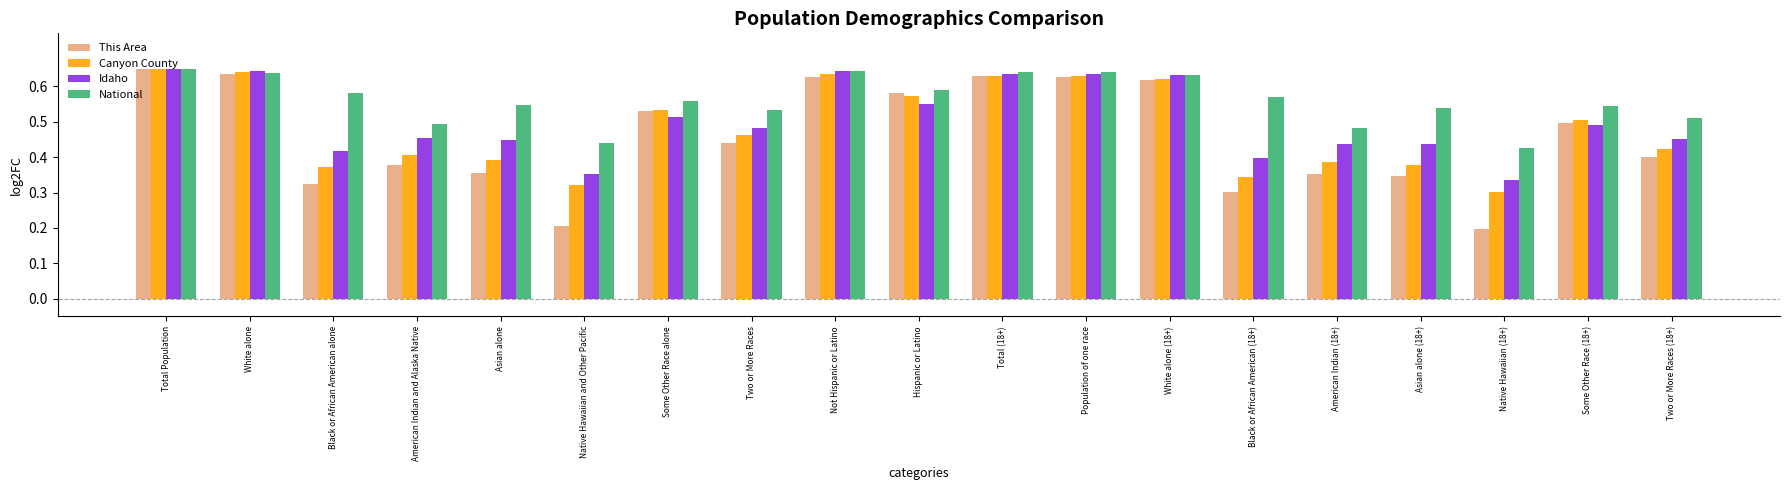

What is the label of the 2nd bar from the right?

Some Other Race (18+)